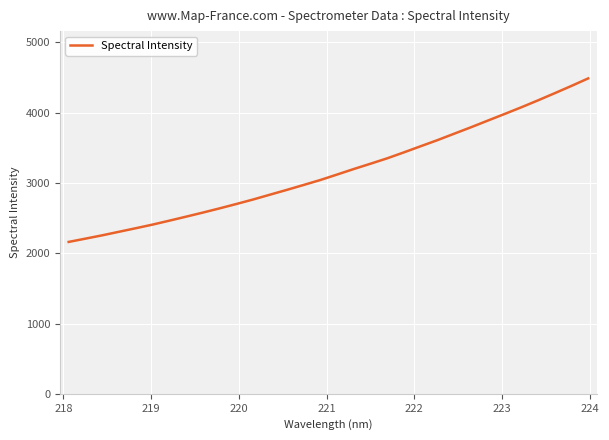

Does the chart display data point markers on the line(s)?

No